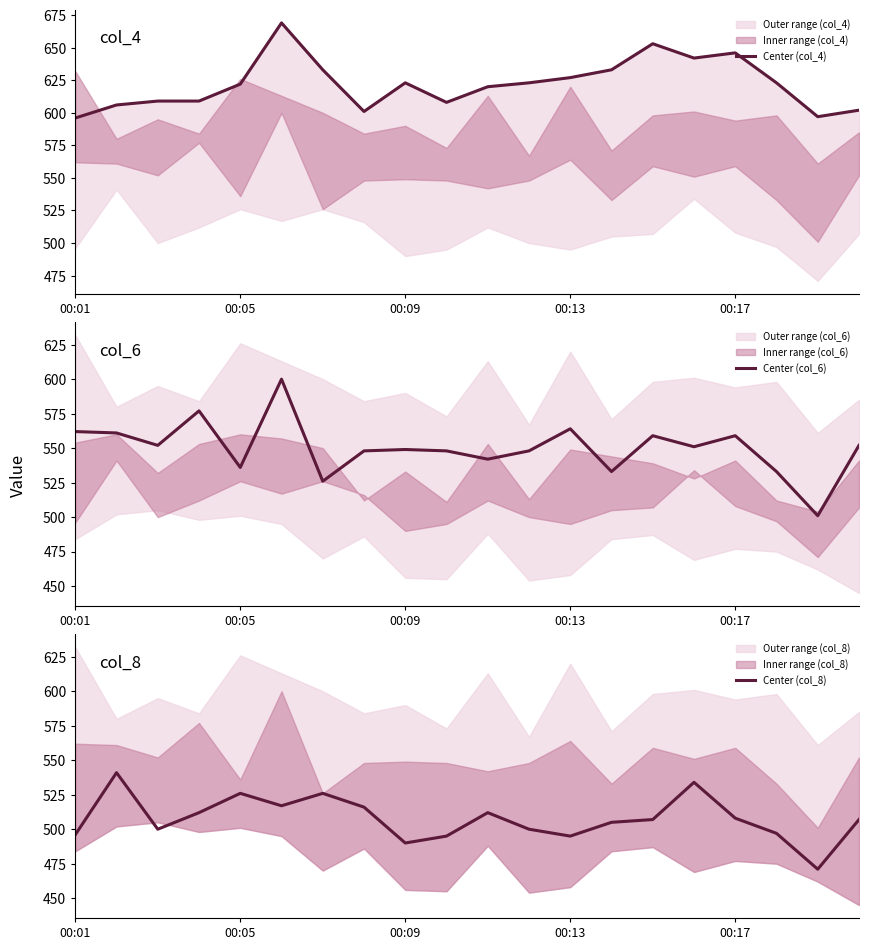

At how many categories does at least one series exceed 503?

20